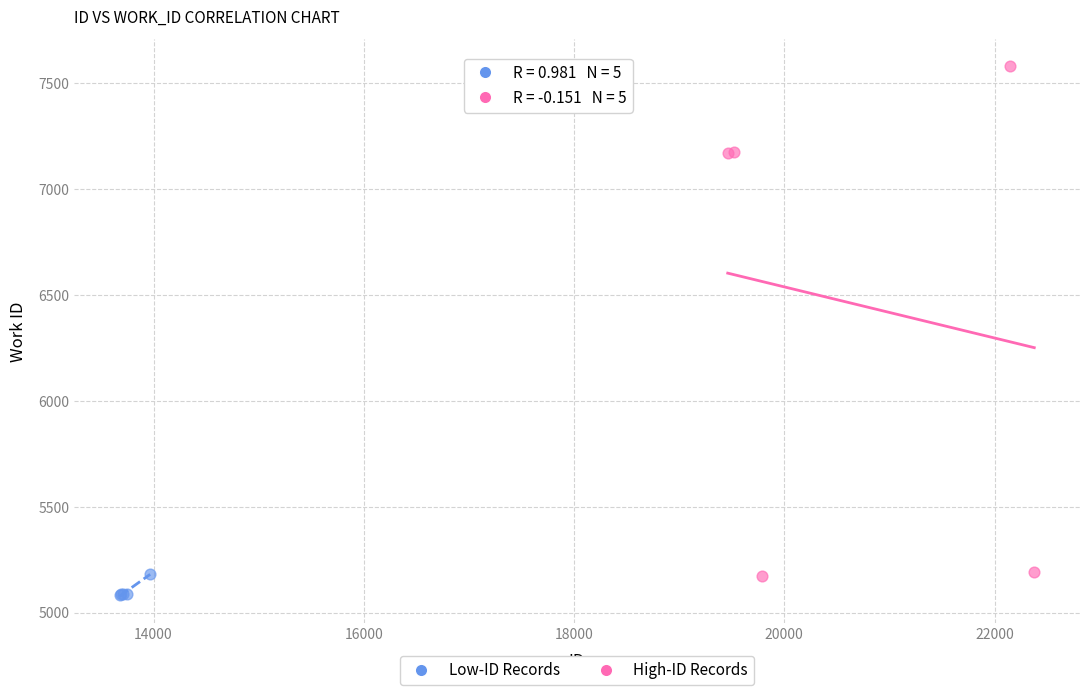

Which series reaches the minimum Y coordinate?

Low-ID Records